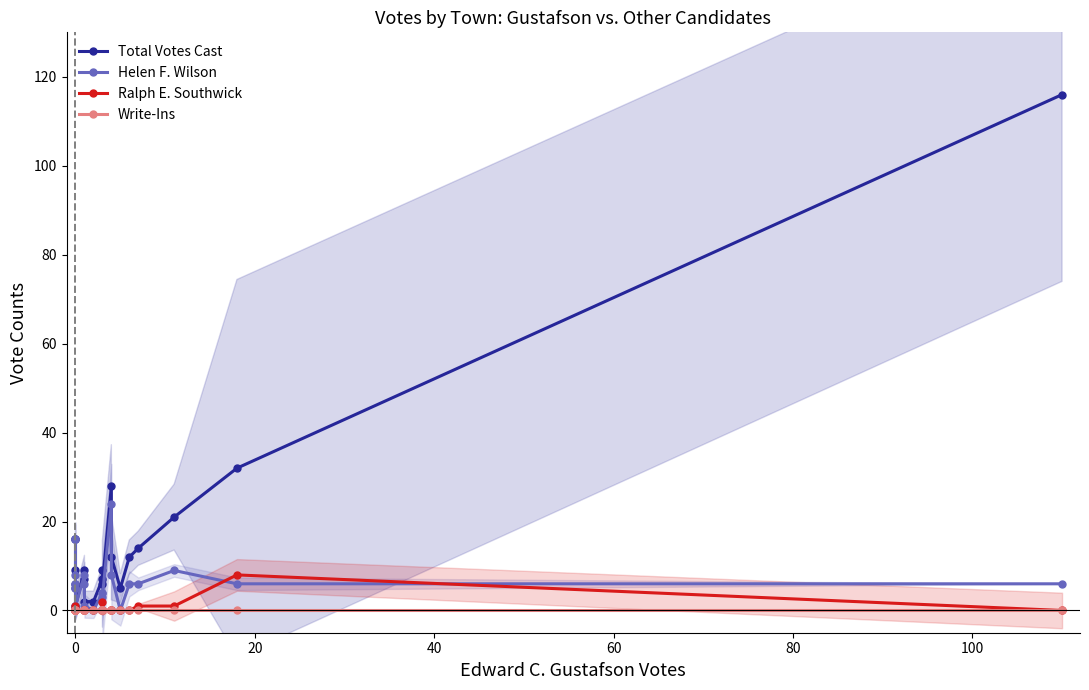

Reading right to left, extract all data points from this chart.

Total Votes Cast: 116	32	21	14	12	5	12	28	6	9	7	2	2	7	9	1	5	6	9	16	16
Helen F. Wilson: 6	6	9	6	6	0	8	24	3	4	4	0	1	6	8	1	5	6	8	16	16
Ralph E. Southwick: 0	8	1	1	0	0	0	0	0	2	0	0	0	0	0	0	0	0	1	0	0
Write-Ins: 0	0	0	0	0	0	0	0	0	0	0	0	0	0	0	0	0	0	0	0	0